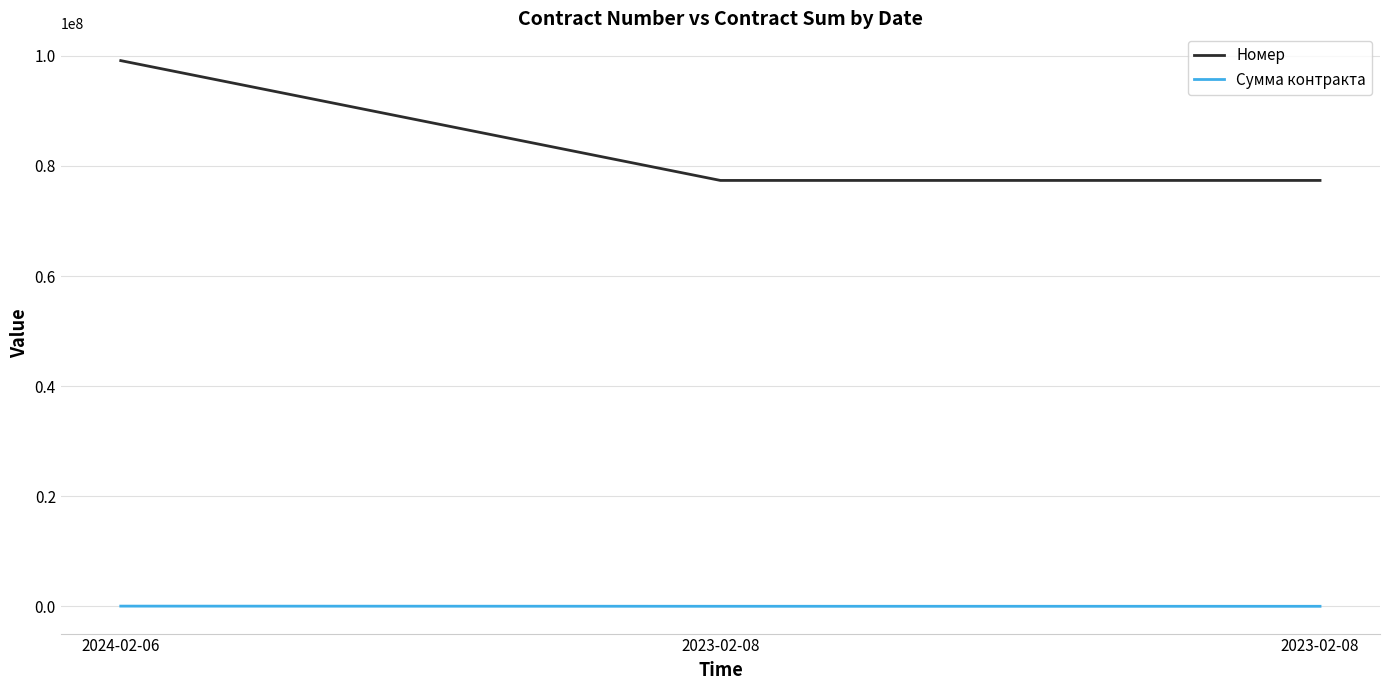

What are all the series names shown in the legend?

Номер, Сумма контракта